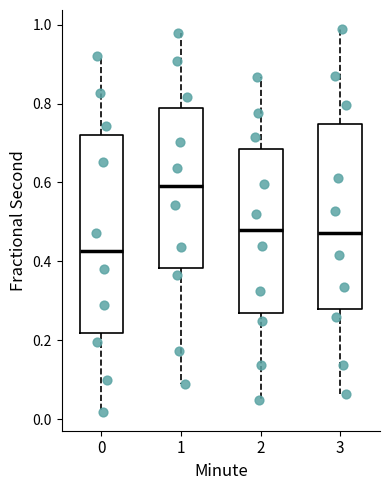

Reading left to right, transcribe this box plot: for each box, give where its median line is, the range the box spans, and where its two whiskers end, as read against the y-axis. The values are not printed on the chart, so give them approximately, as read against the axis.

0: median 0.42, box 0.22 to 0.72, whiskers 0.02 to 0.92
1: median 0.60, box 0.38 to 0.78, whiskers 0.08 to 0.98
2: median 0.48, box 0.26 to 0.68, whiskers 0.04 to 0.86
3: median 0.48, box 0.28 to 0.74, whiskers 0.06 to 0.98